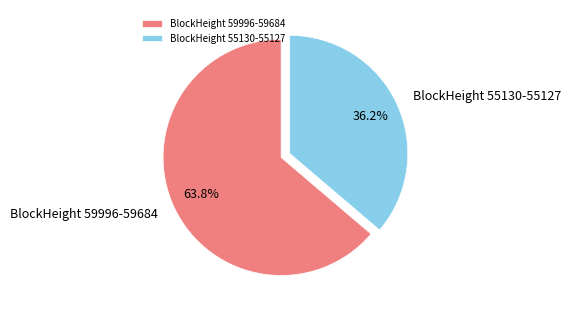

What is the smallest slice in the pie chart?

BlockHeight 55130-55127